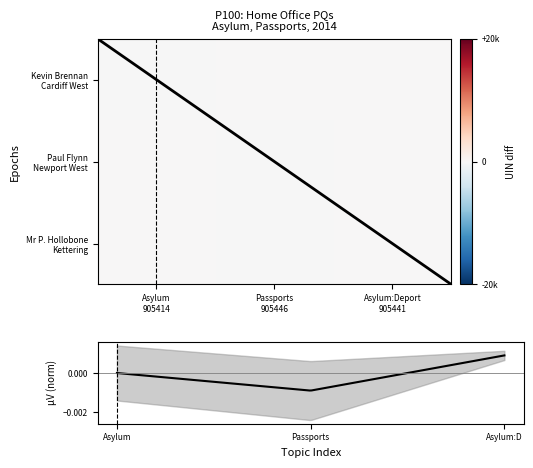

At which category is the sum across all series the highest?

Asylum:Deport 905441